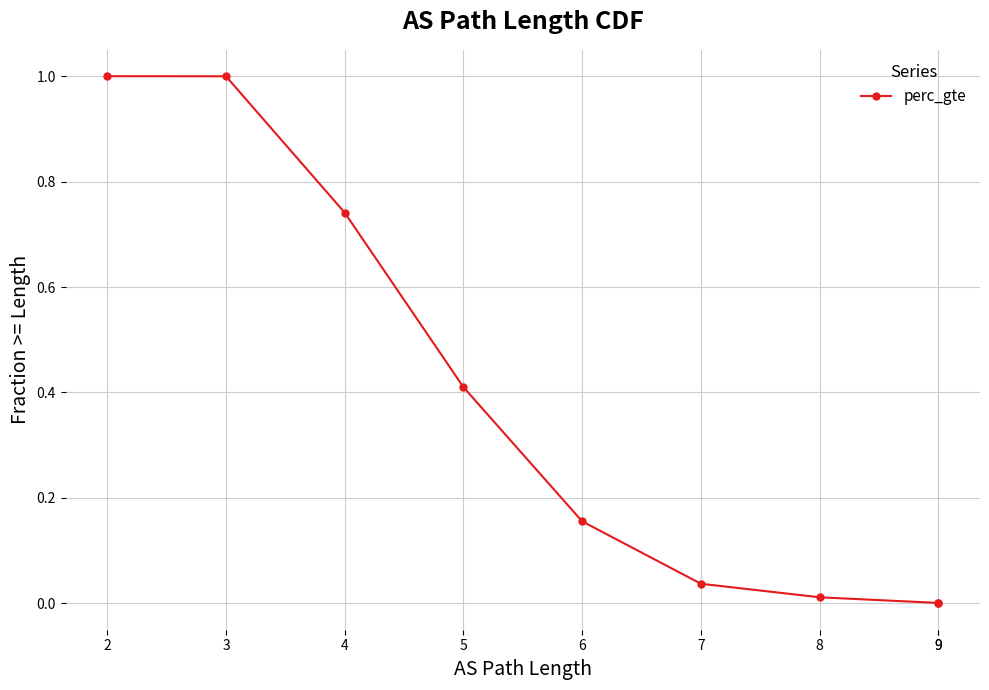

Is it true that the value at 2 is 0.3?

False